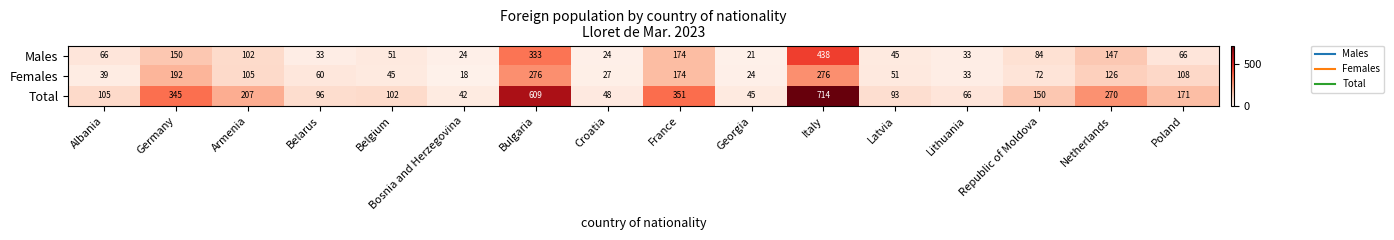

Which category has the highest value across all series?

Italy